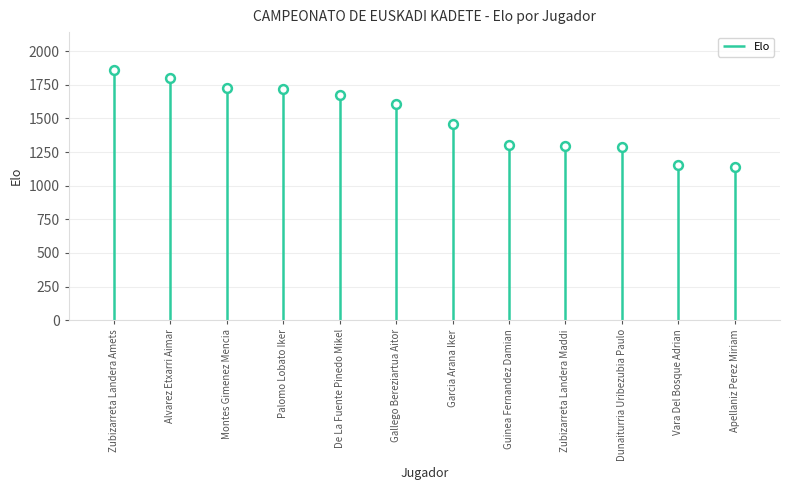

What is the ratio of the value at Gallego Bereziartua Aitor to the value at Garcia Arana Iker?

1.1